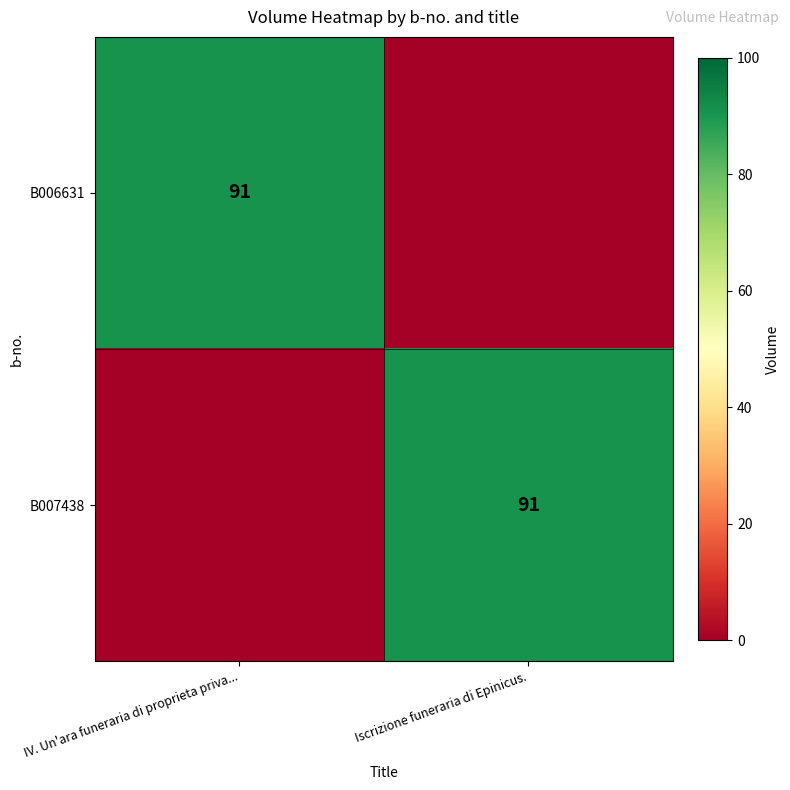

The B006631 series shows 91 at IV. Un'ara funeraria di proprieta priva.... True or false?

True